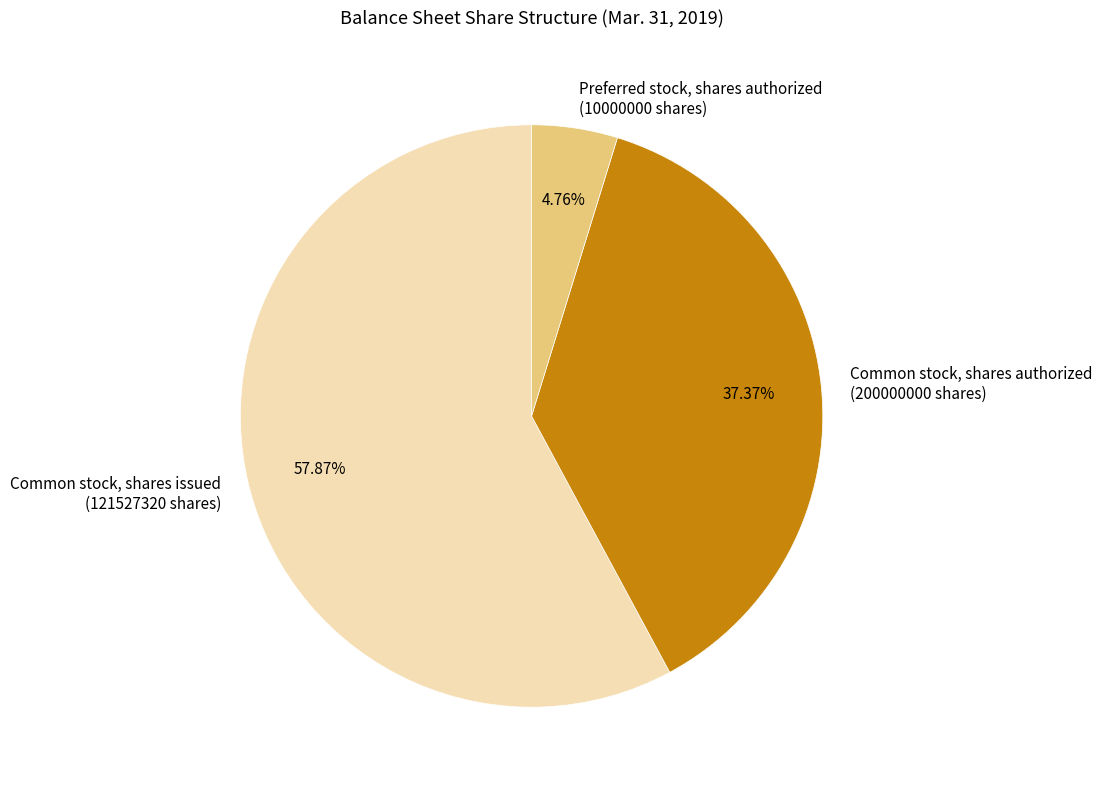

Approximately how many times larger is the value at Common stock, shares issued compared to Preferred stock, shares authorized?

12.2